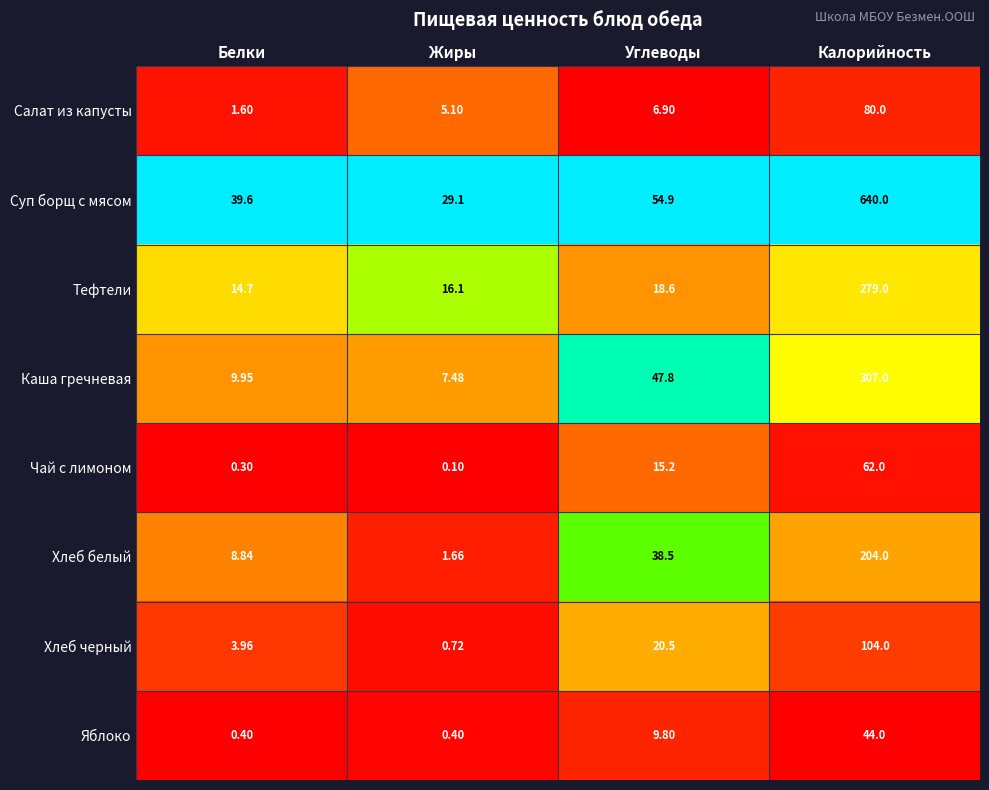

What is the difference between the highest and lowest values at Углеводы?

48.0